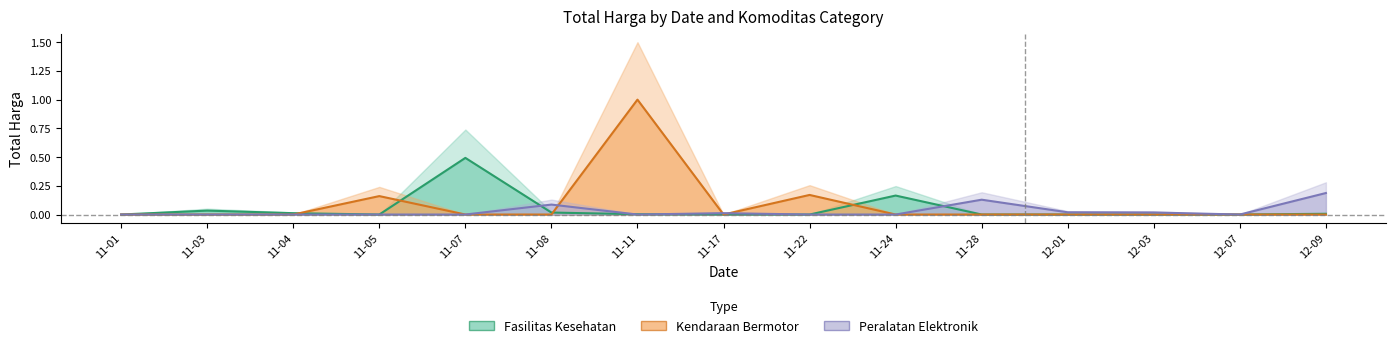

At which category is the sum across all series the highest?

11-11